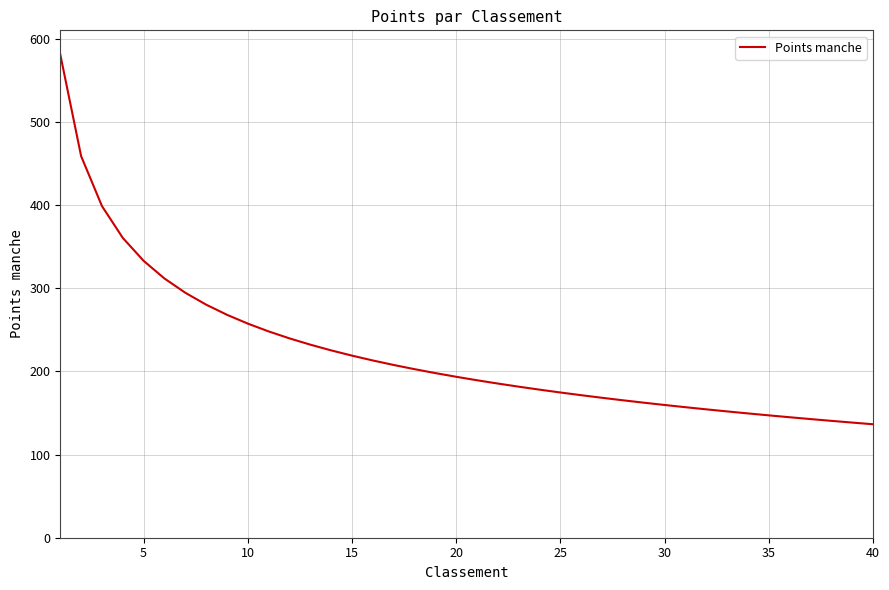

What is the difference between the maximum and minimum values?

444.5